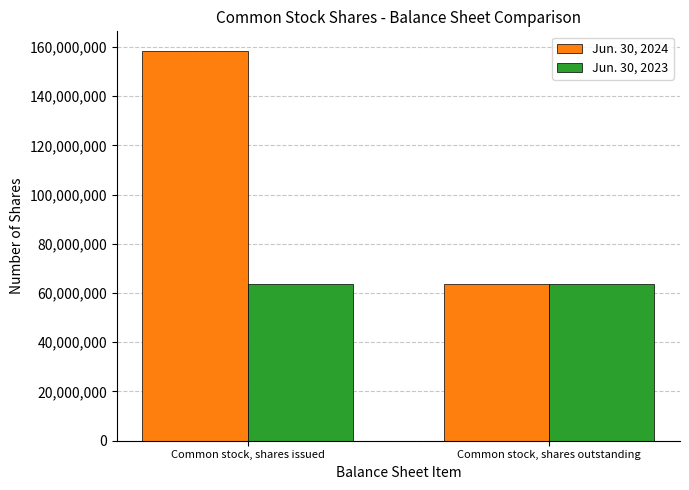

Rank the series by their average value, from highest to lowest.

Jun. 30, 2024, Jun. 30, 2023